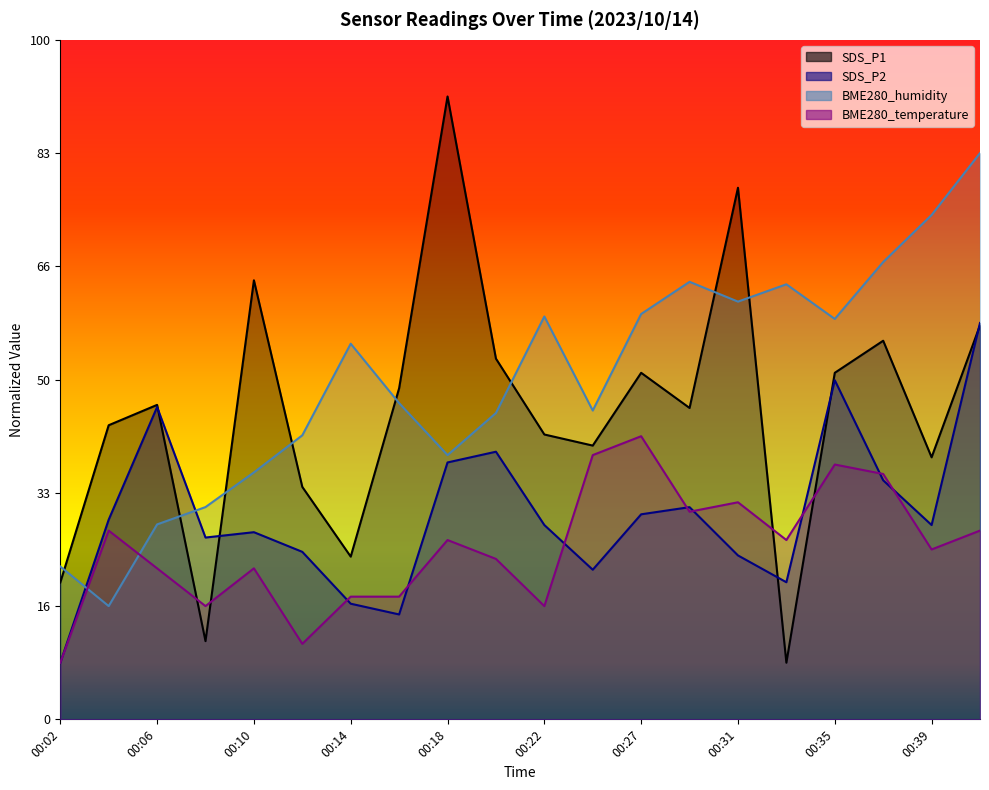

What is the difference between the highest and lowest values at 00:41?

0.2